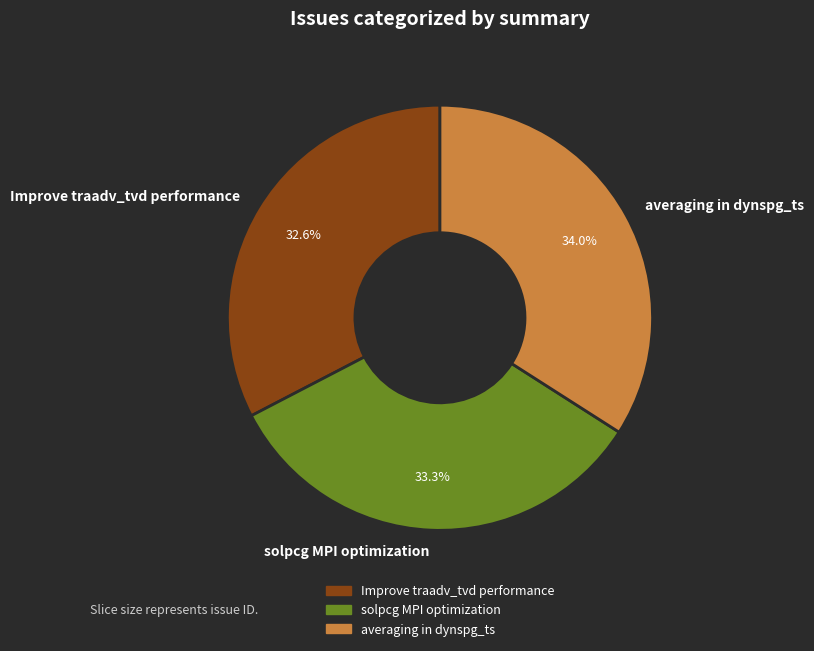

Rank the categories by value from lowest to highest.

Improve traadv_tvd performance, solpcg MPI optimization, averaging in dynspg_ts